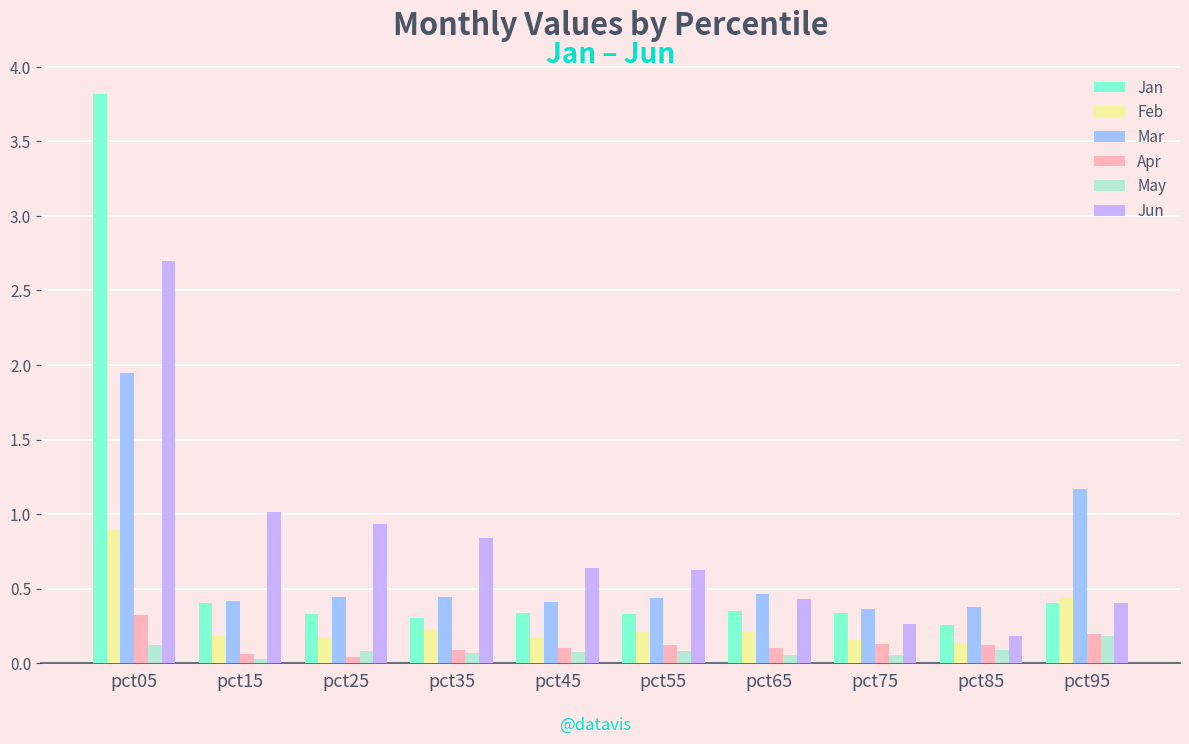

Between pct05 and pct95, which series saw the biggest shift?

Jan